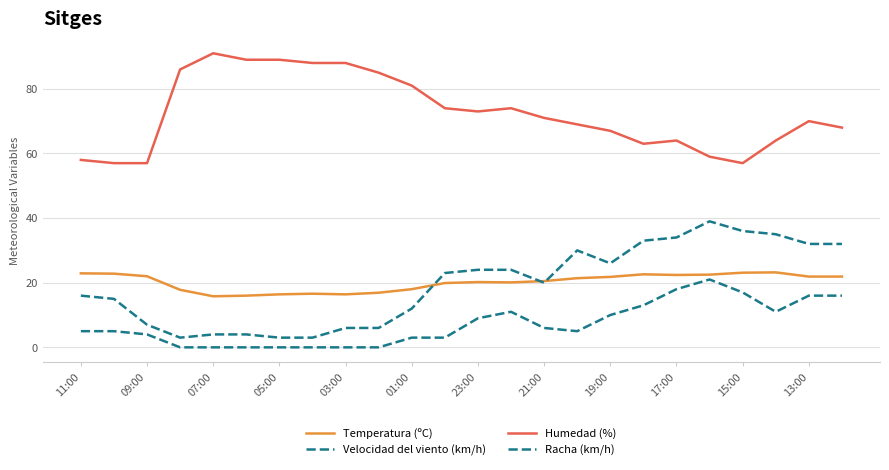

How many lines are shown in the chart?

4